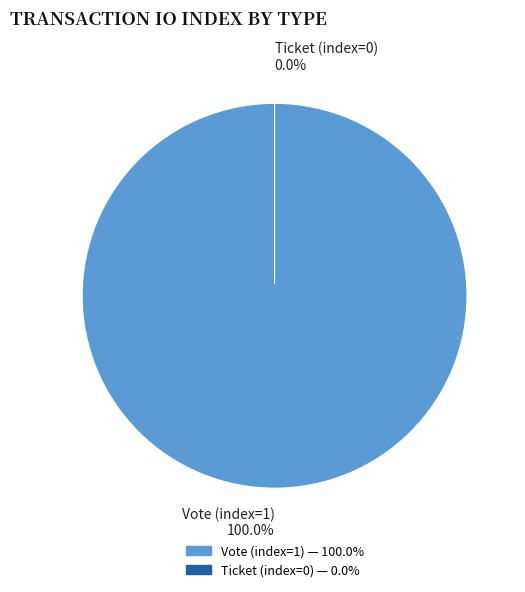

Rank the categories by value from lowest to highest.

Ticket (index=0), Vote (index=1)